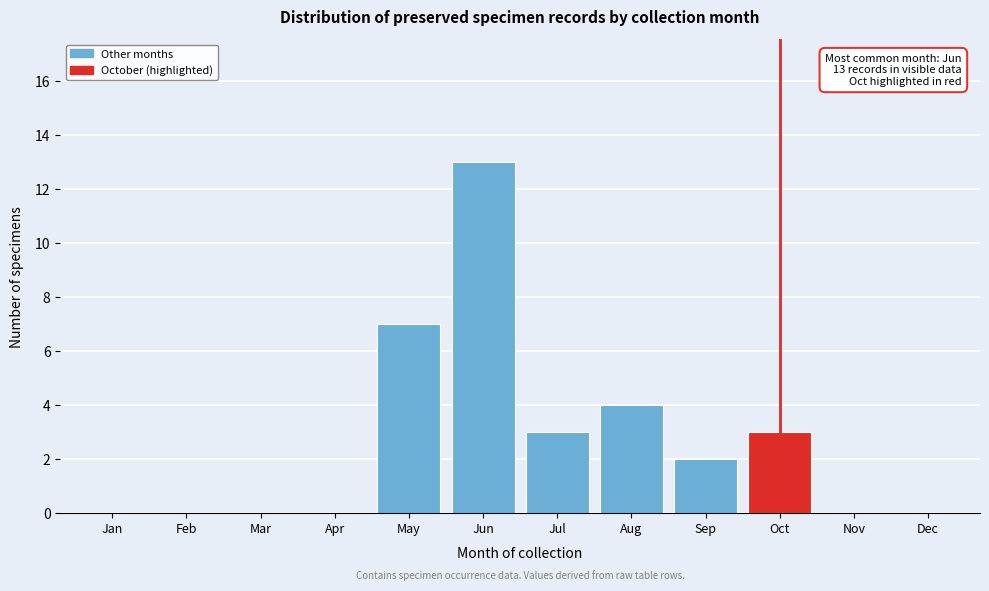

Reading right to left, transcribe all the data shown in this chart.

Dec=0	Nov=0	Oct=3	Sep=2	Aug=4	Jul=3	Jun=13	May=7	Apr=0	Mar=0	Feb=0	Jan=0